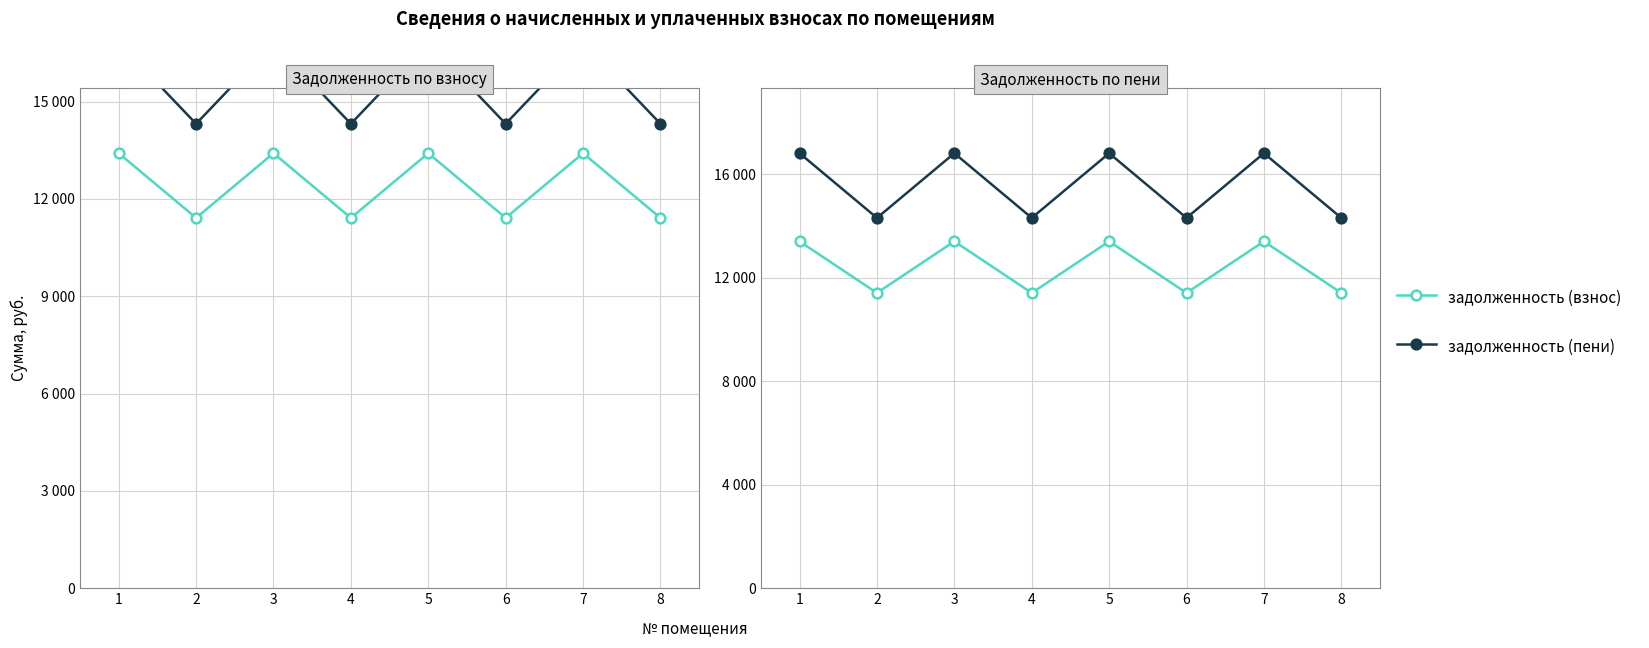

True or false: задолженность (пени) and задолженность (взнос) intersect in this chart.

False